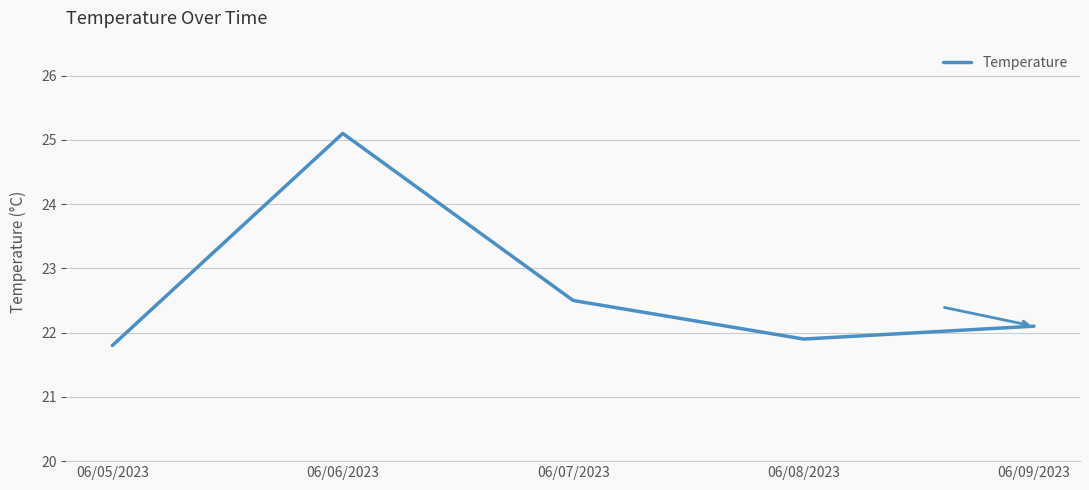

What is the approximate value at 06/05/2023?

21.8